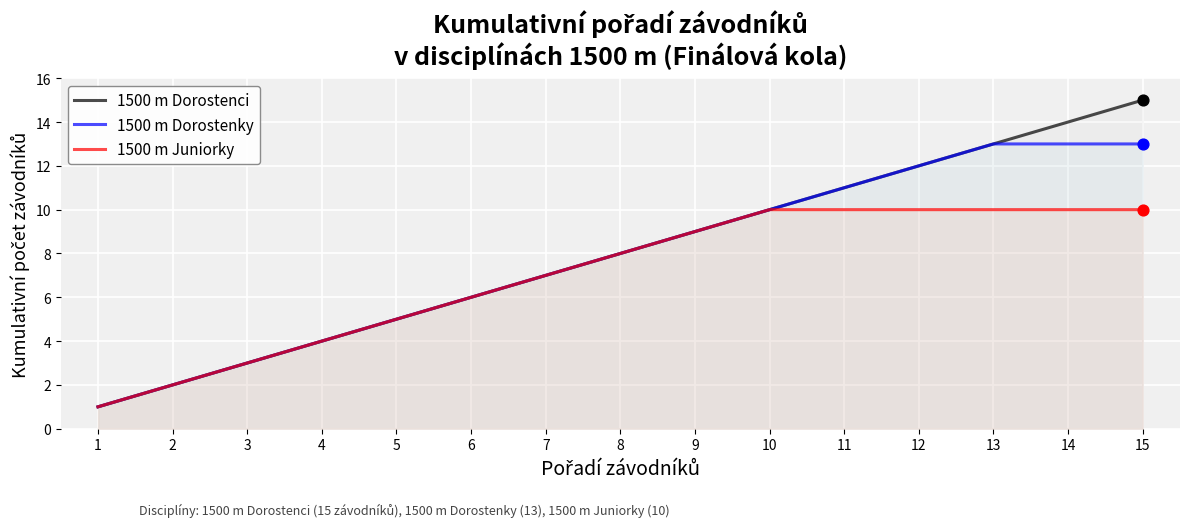

What are all the series names shown in the legend?

1500 m Dorostenci, 1500 m Dorostenky, 1500 m Juniorky